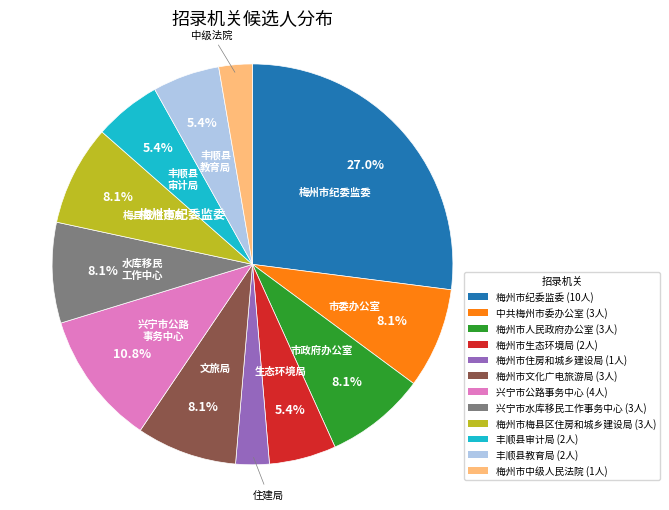

To the nearest percent, what percentage of the pie is 梅州市文化广电旅游局?

8%